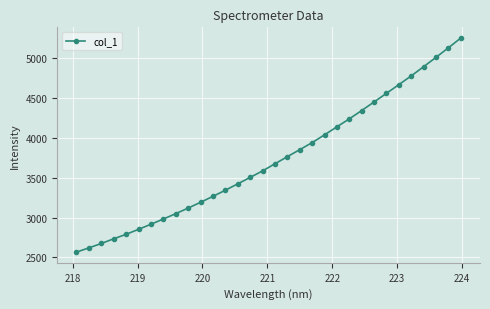

What is the greatest value displayed?

5253.1